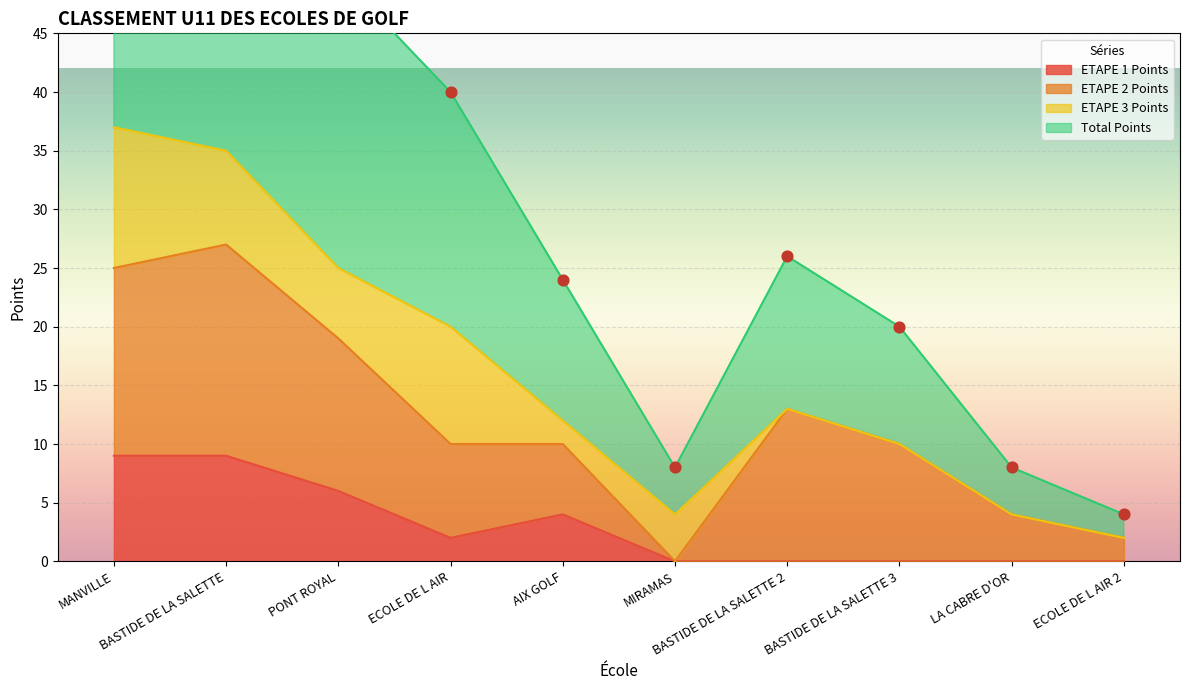

Which series contains the lowest Y value?

ETAPE 1 Points